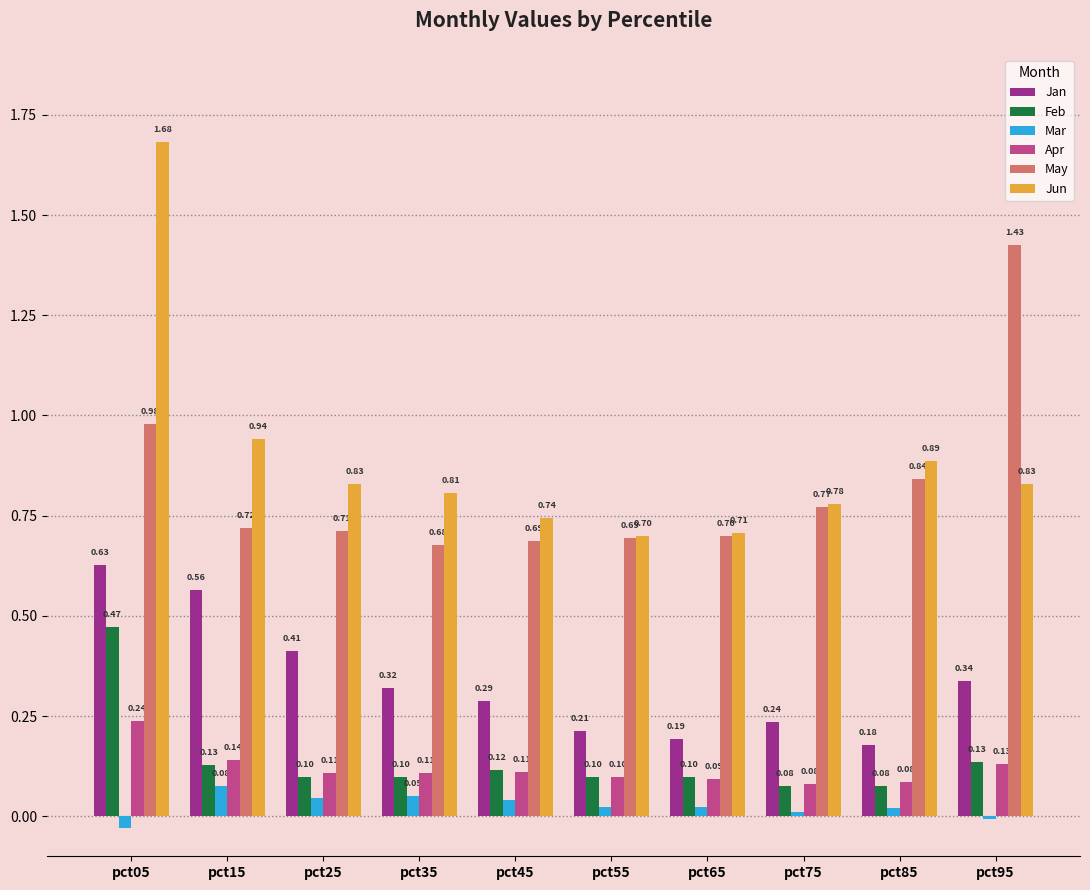

Which category has the lowest value across all series?

pct05